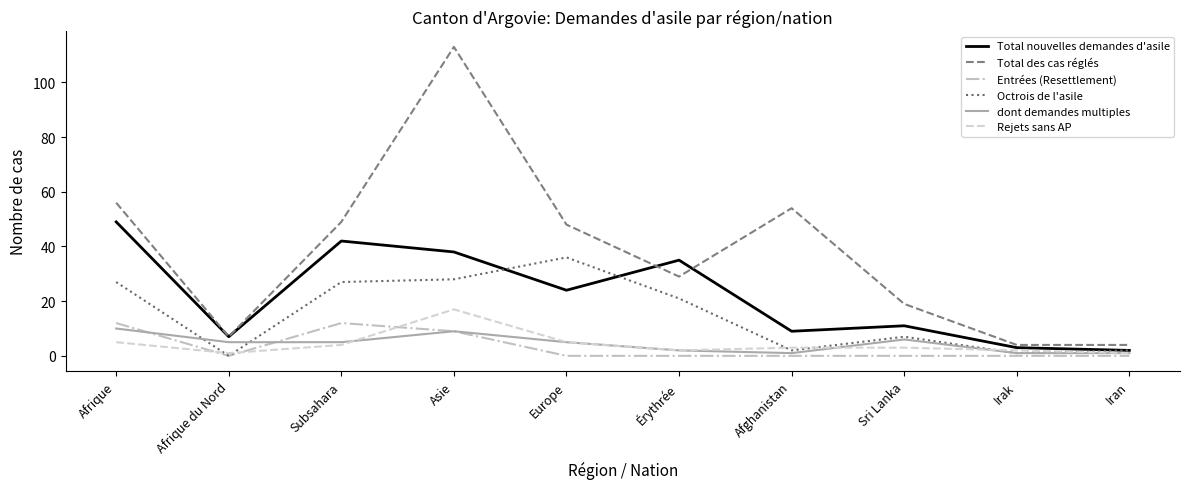

What position from the right is Subsahara?

8